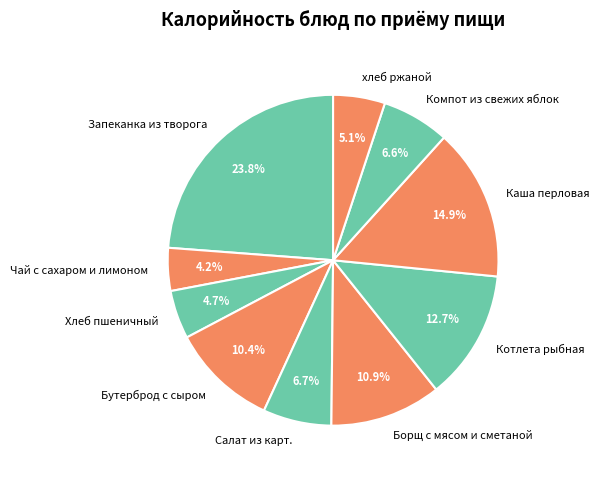

Between Бутерброд с сыром and Хлеб пшеничный, which is larger?

Бутерброд с сыром